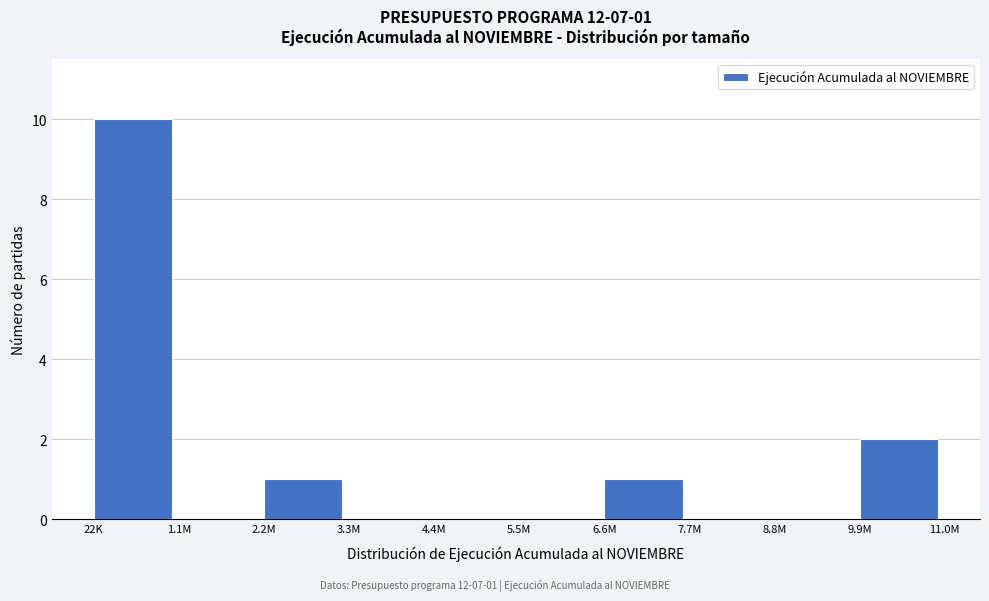

Reading left to right, transcribe all the data shown in this chart.

22K=10	1.1M=0	2.2M=1	3.3M=0	4.4M=0	5.5M=0	6.6M=1	7.7M=0	8.8M=0	9.9M=2